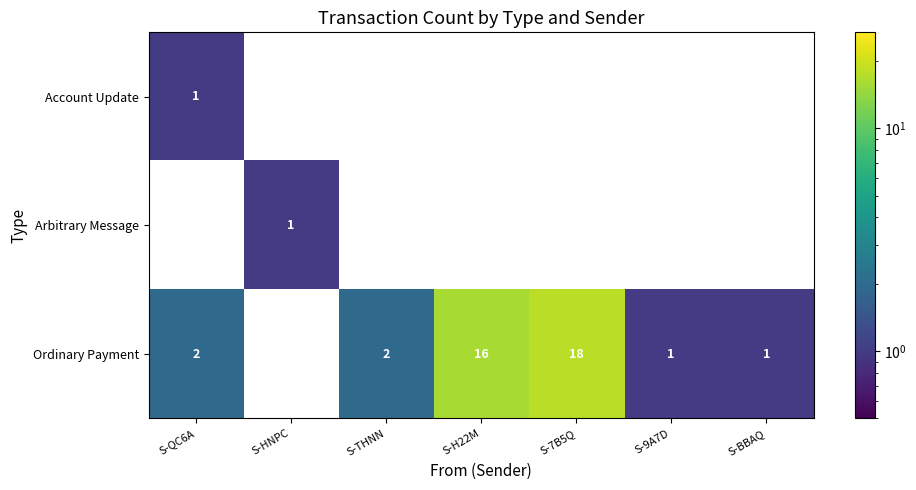

The Ordinary Payment series shows 9 at S-7B5Q. True or false?

False